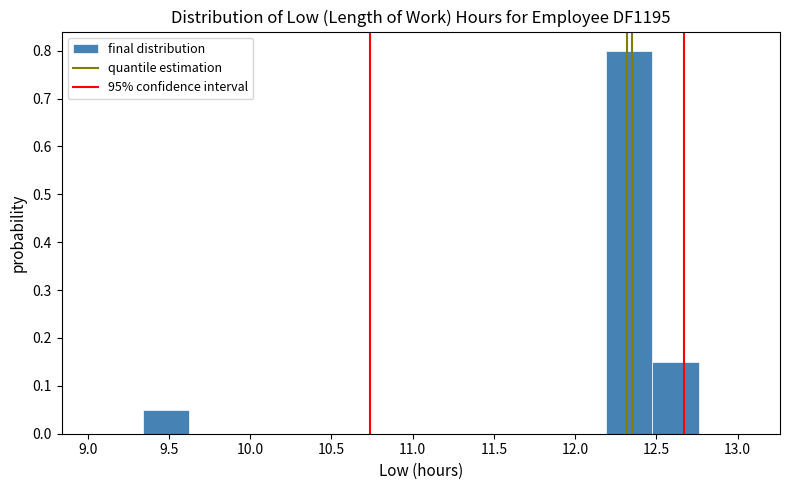

Reading left to right, list every bar in this chart as the range it spans on the x-axis followed by its height. Neither the bar edges nor the heights are printed on the chart, so give them approximately, as read against the axes.

9.340 to 9.625: 0.05
9.625 to 9.910: 0
9.910 to 10.195: 0
10.195 to 10.480: 0
10.480 to 10.765: 0
10.765 to 11.050: 0
11.050 to 11.335: 0
11.335 to 11.620: 0
11.620 to 11.905: 0
11.905 to 12.190: 0
12.190 to 12.475: 0.80
12.475 to 12.760: 0.15